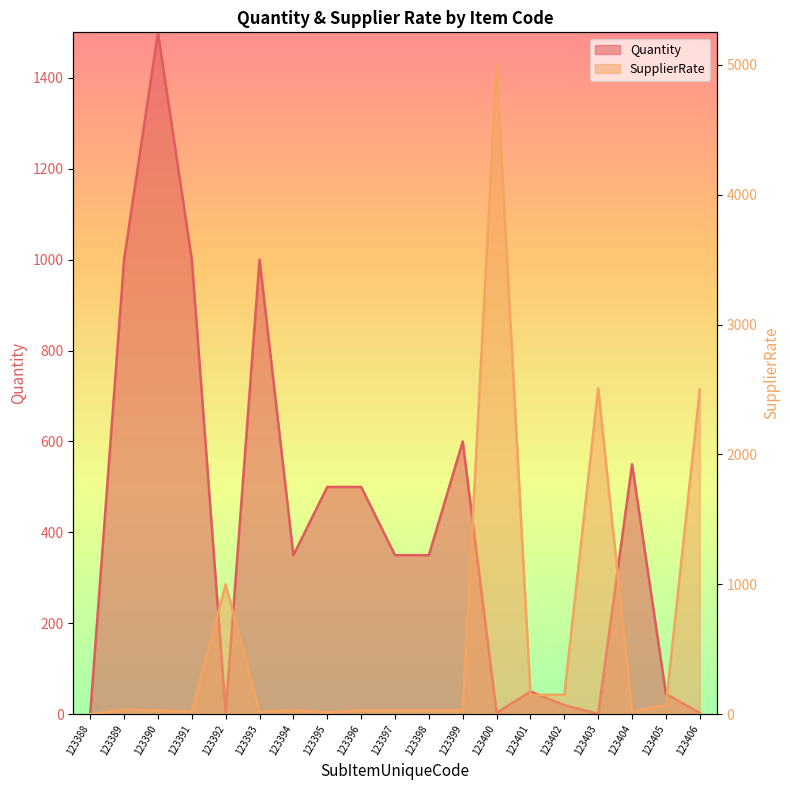

Where is SupplierRate nearest to the value 2500?

123406